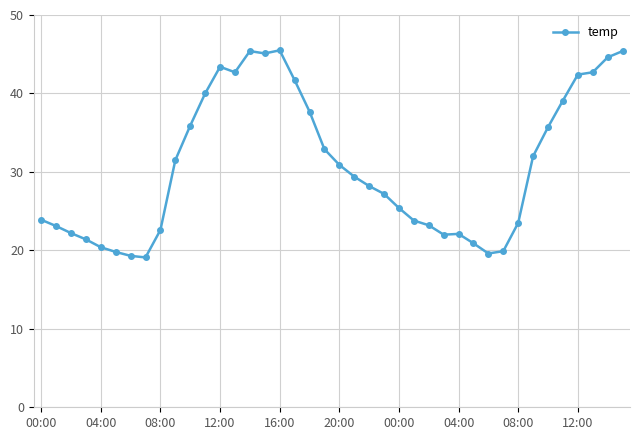

True or false: the data has more than 0 interior local peaks.

True